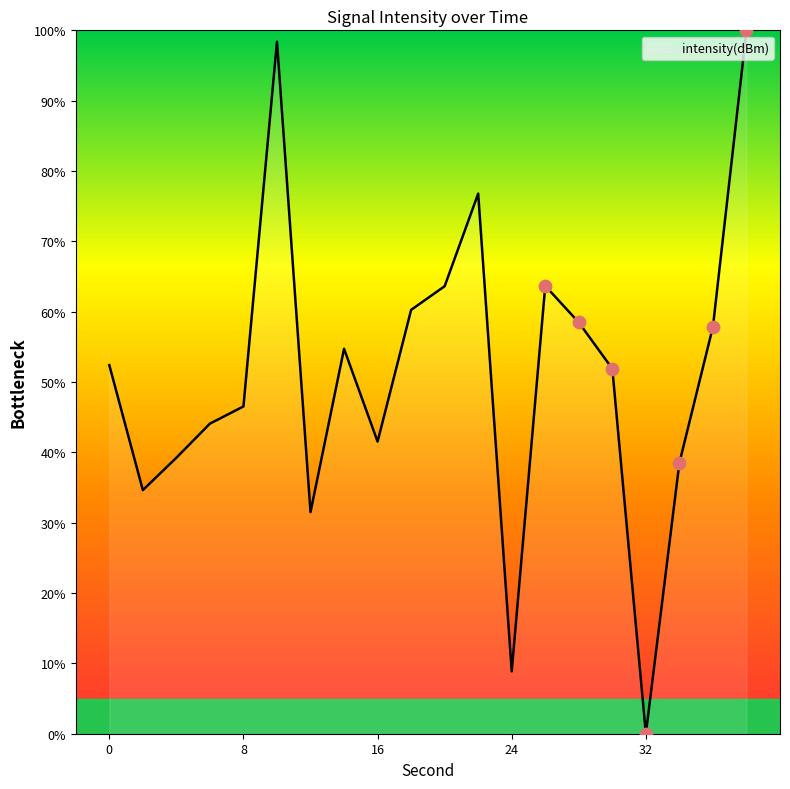

What is the greatest value displayed?

100.0